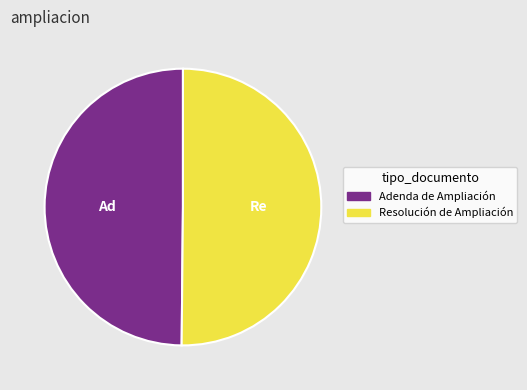

Is the sum of Adenda de Ampliación and Resolución de Ampliación greater than half?

Yes